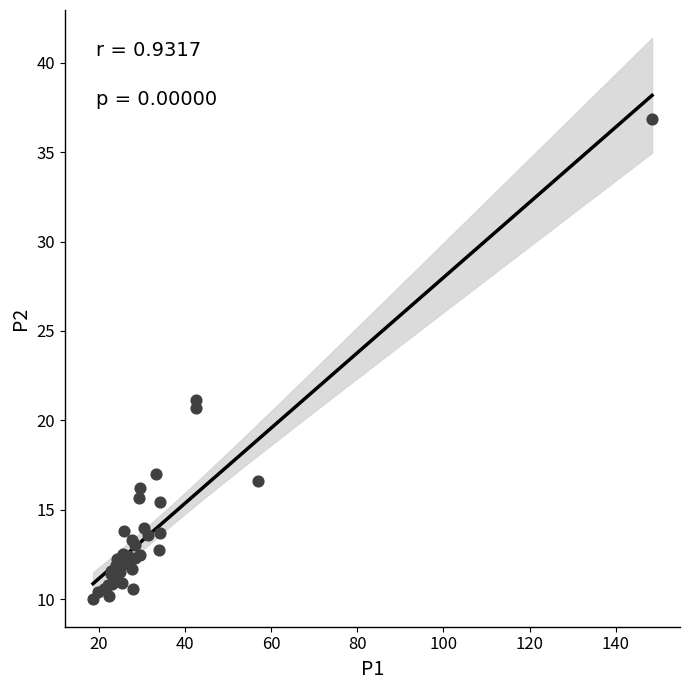

What Y value in the scatter plot is closest to 23?

21.1